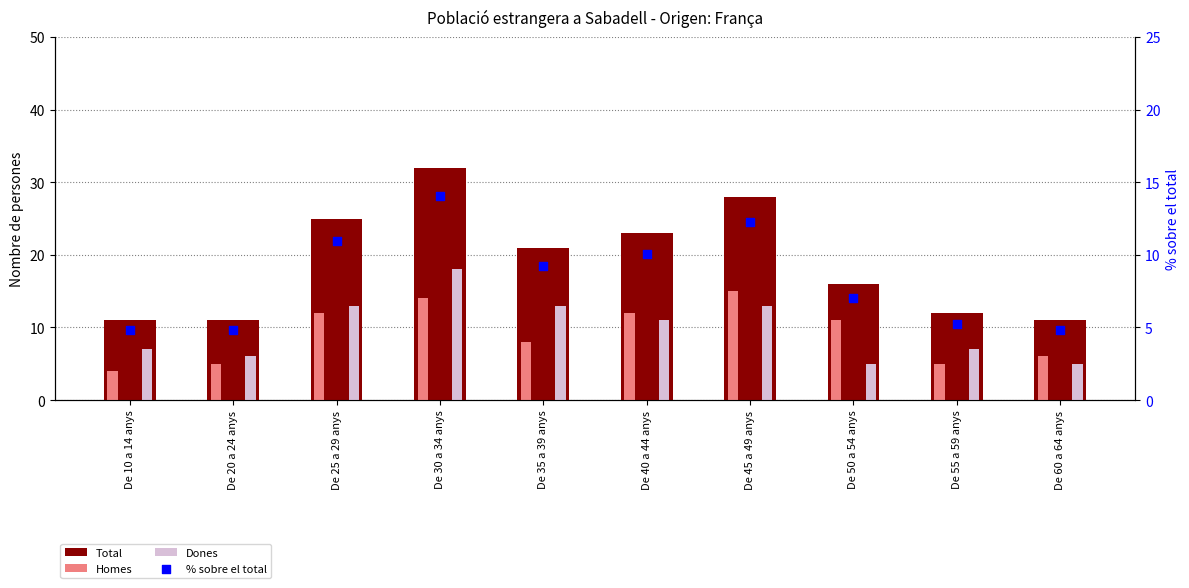

At which category is the sum across all series the highest?

De 30 a 34 anys